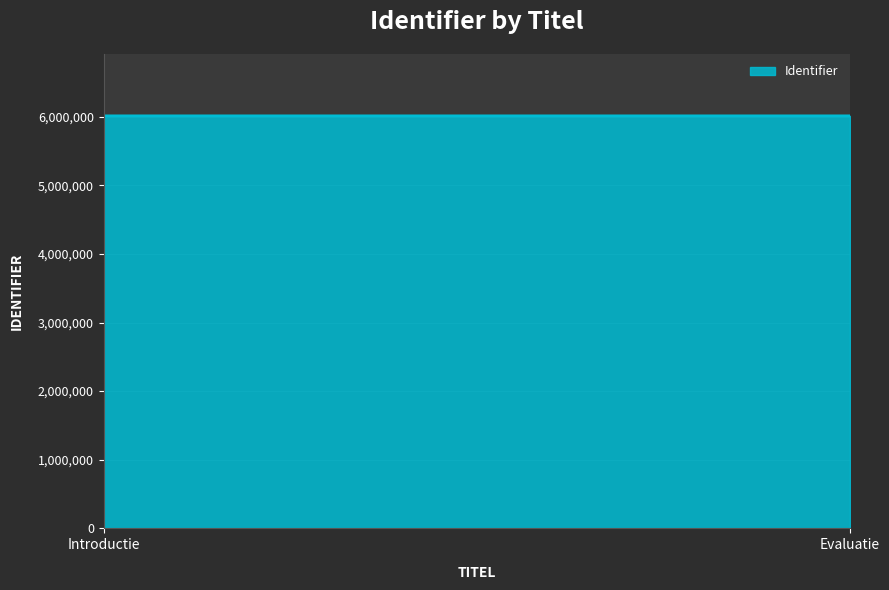

What is the average value?

6011107